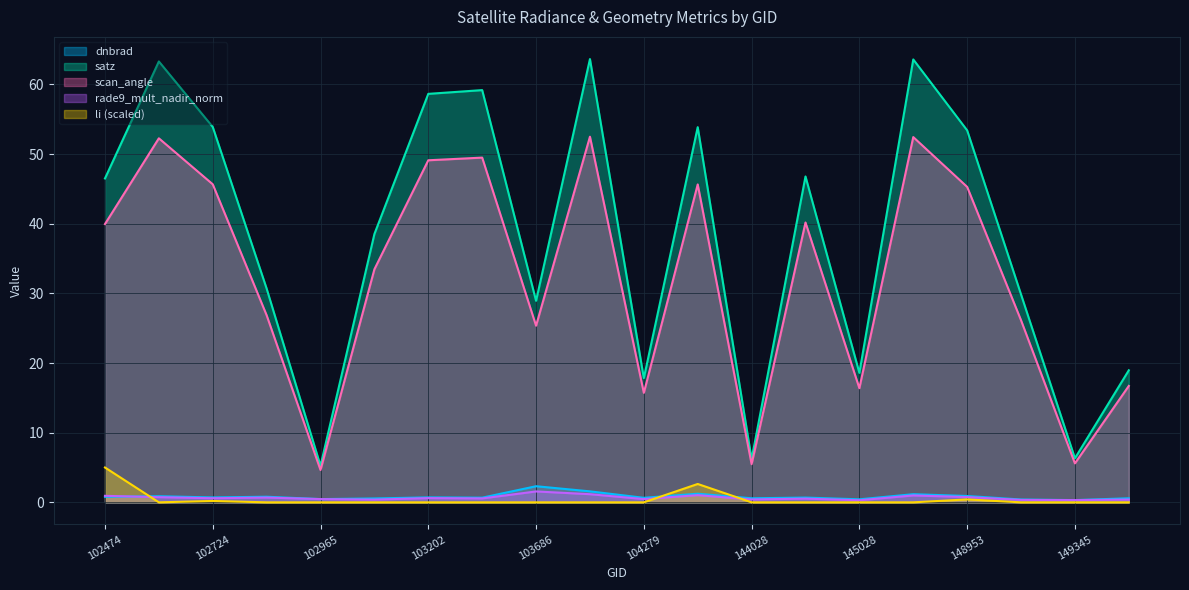

What is the value of the satz point at the 5th from the left?

5.2